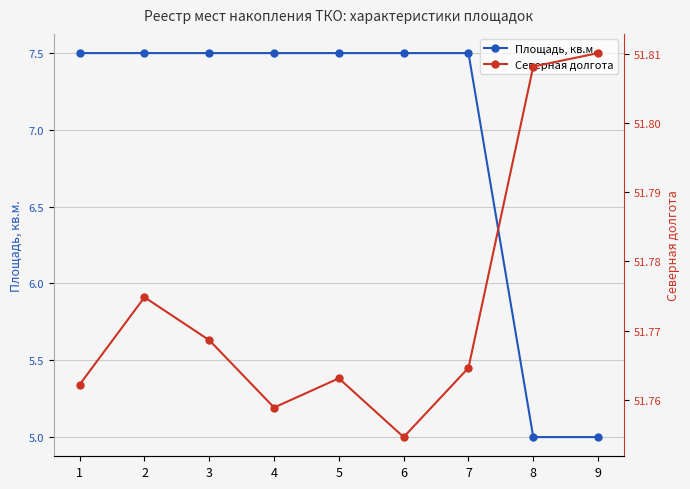

Is it true that Северная долгота equals 91.5 at 9?

False